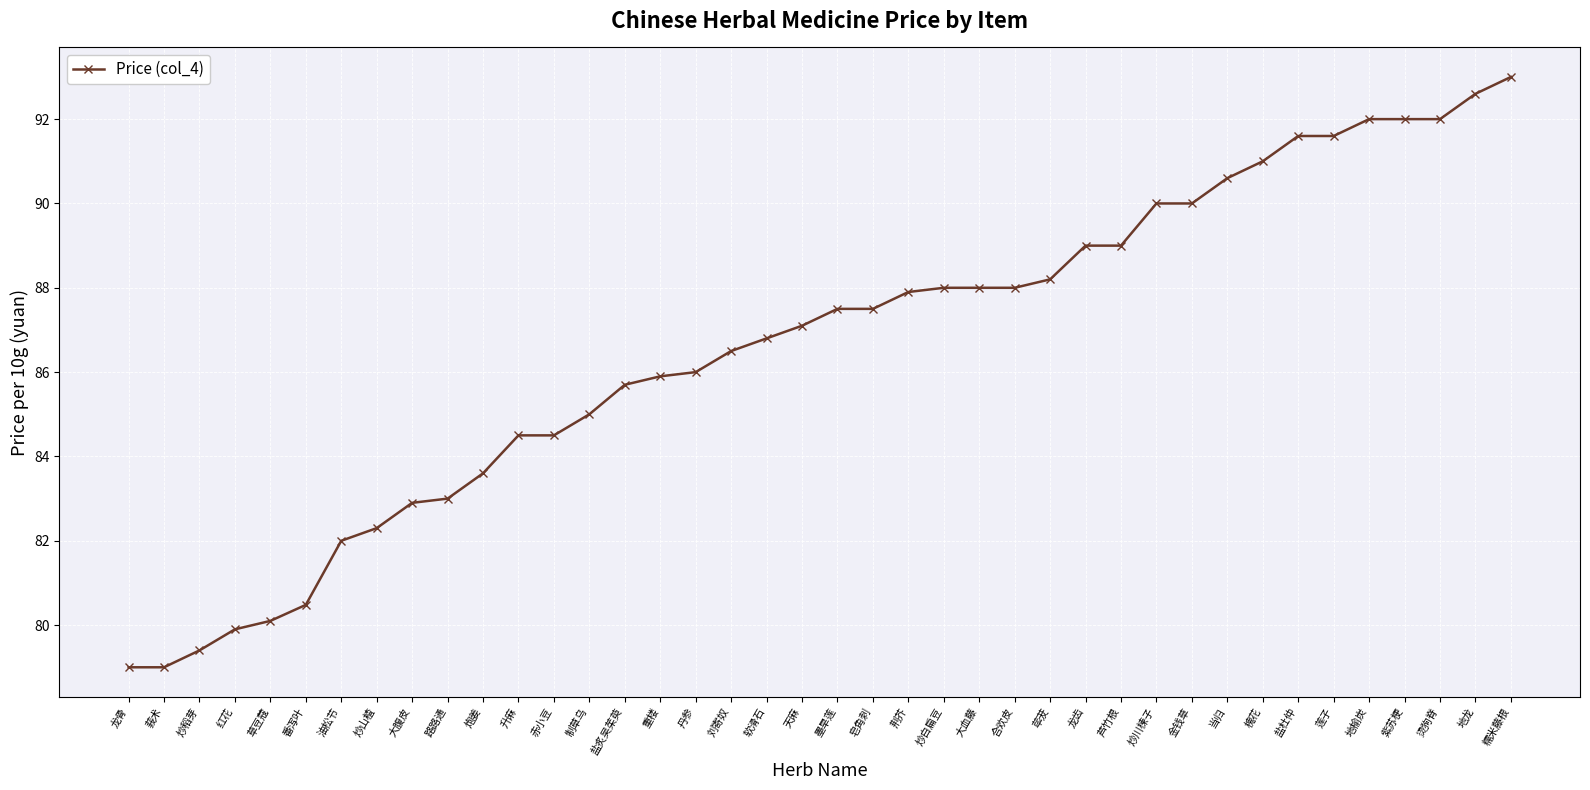

Between 制草乌 and 炒稻芽, which is larger?

制草乌